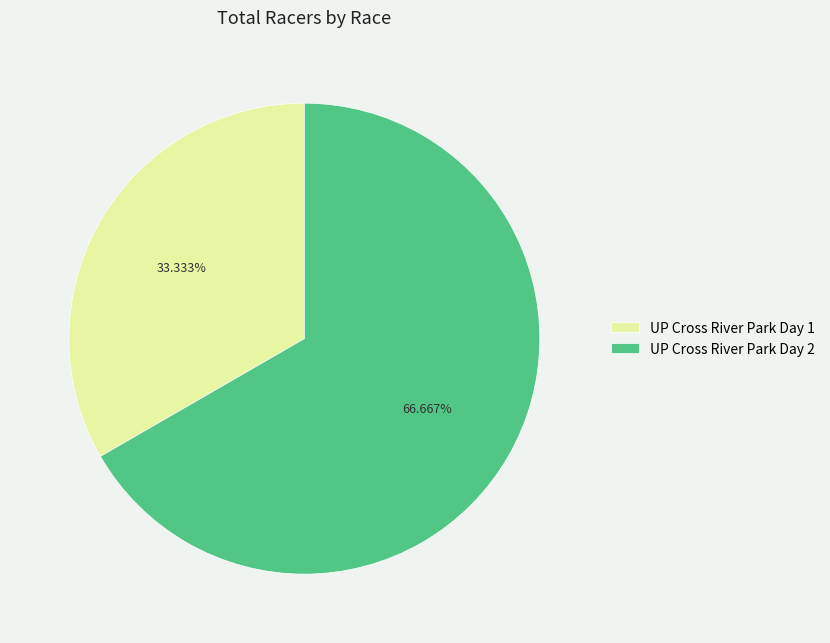

True or false: UP Cross River Park Day 1 accounts for 47% of the total.

False